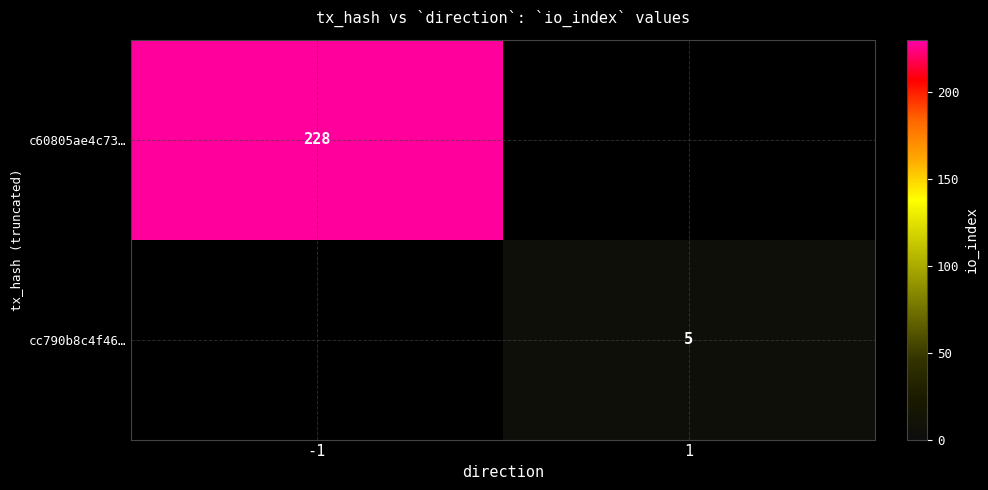

The cc790b8c4f46… series shows 5 at 1. True or false?

True